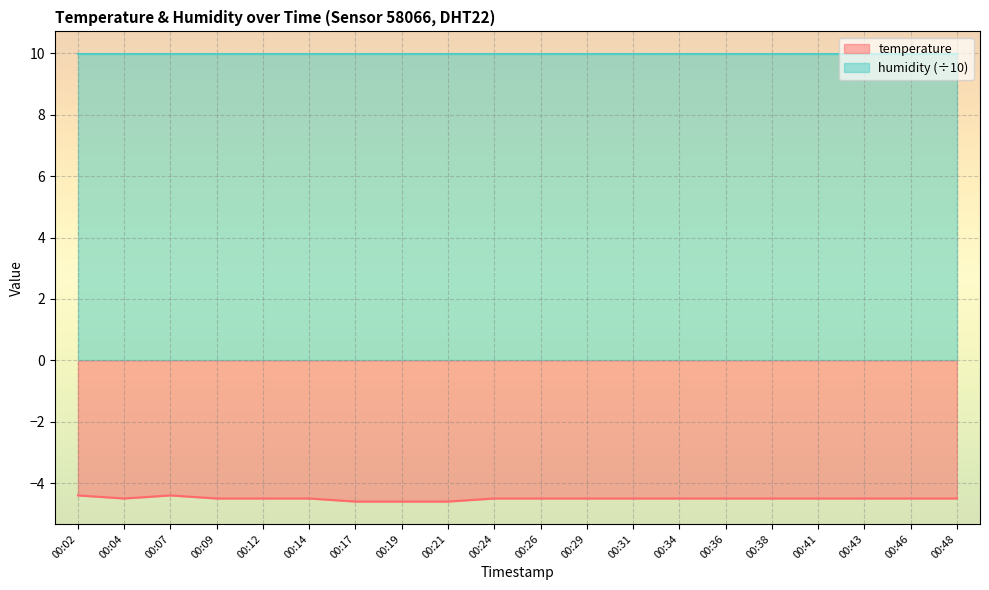

Where is the data nearest to the value -4?

00:02